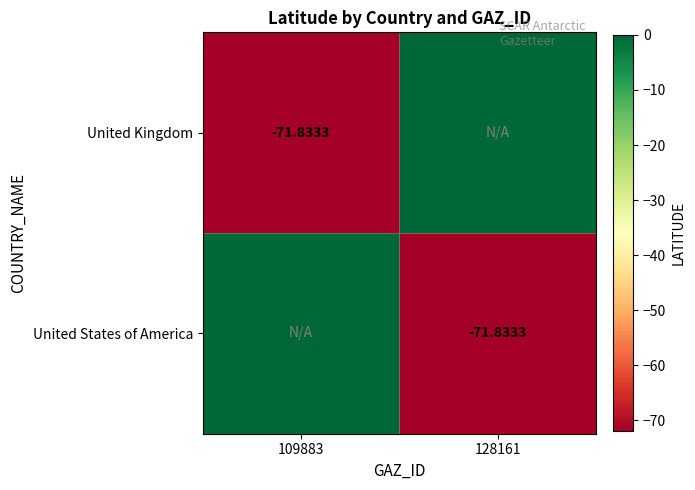

Which series changed the most between 109883 and 128161?

United Kingdom